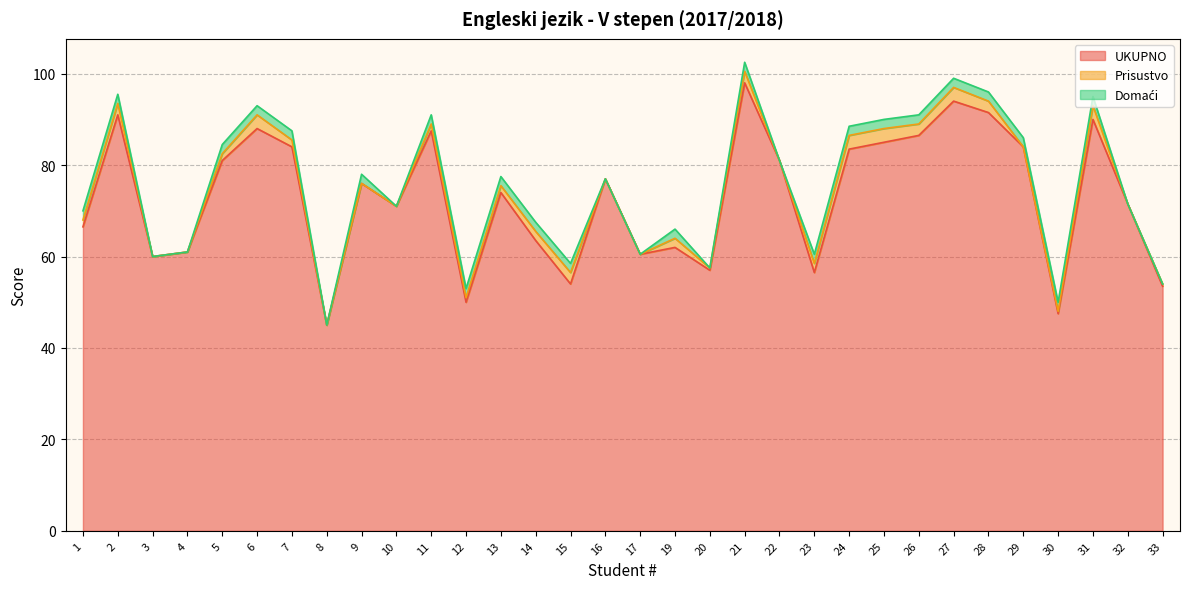

How many lines are shown in the chart?

3